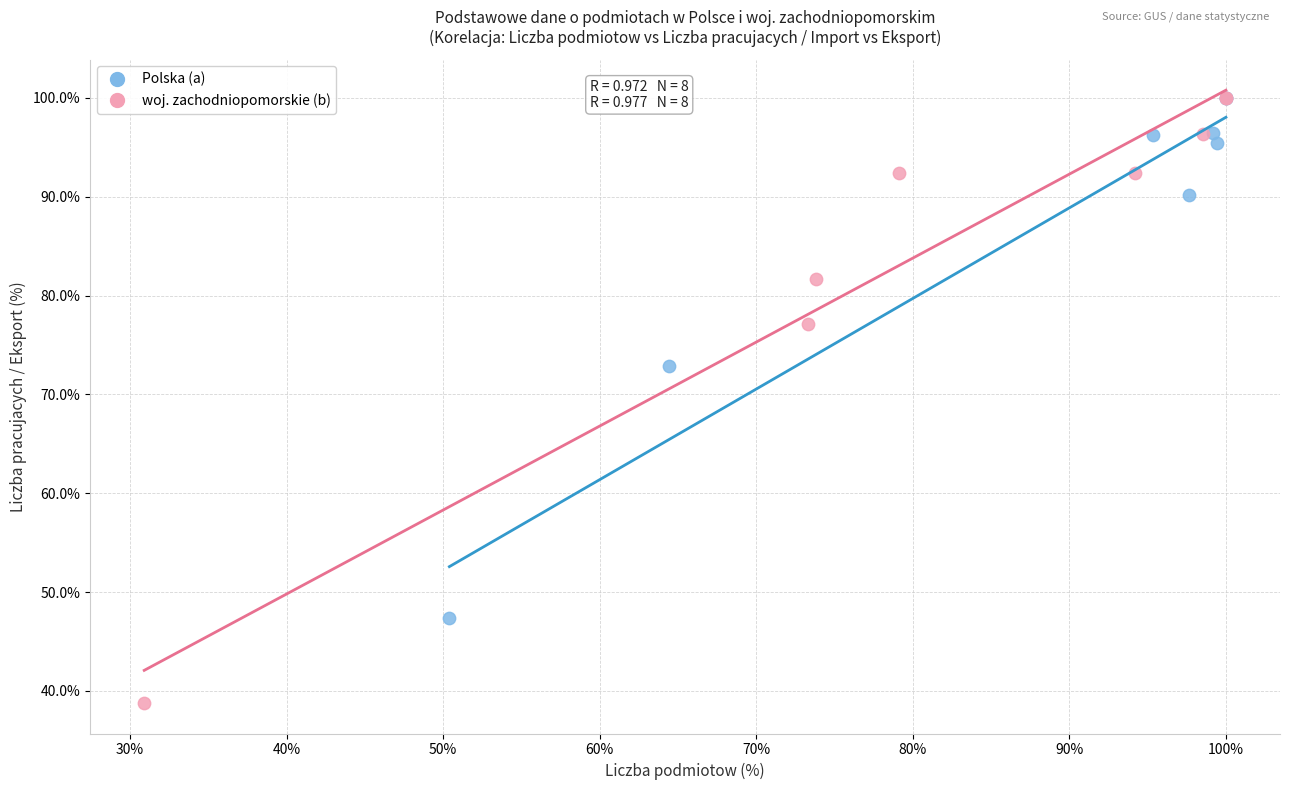

Which series reaches the minimum Y coordinate?

woj. zachodniopomorskie (b)